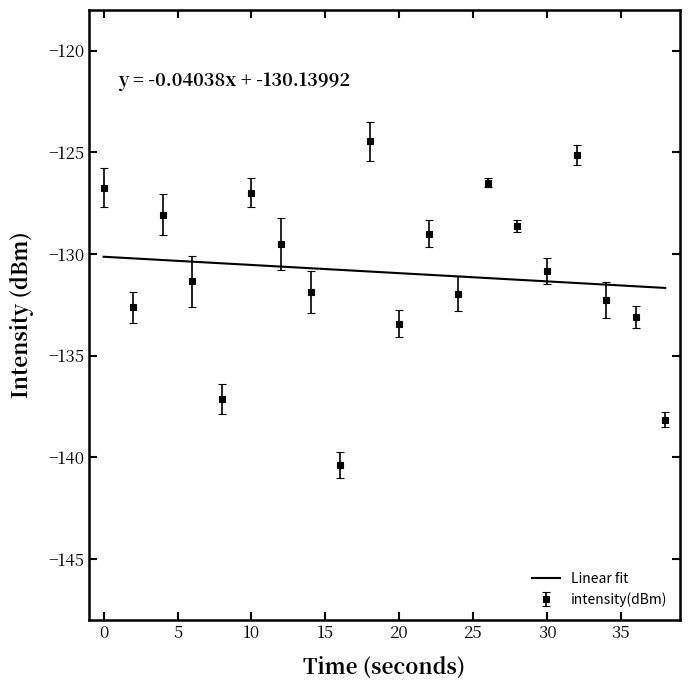

What is the minimum value shown in the chart?

-140.4